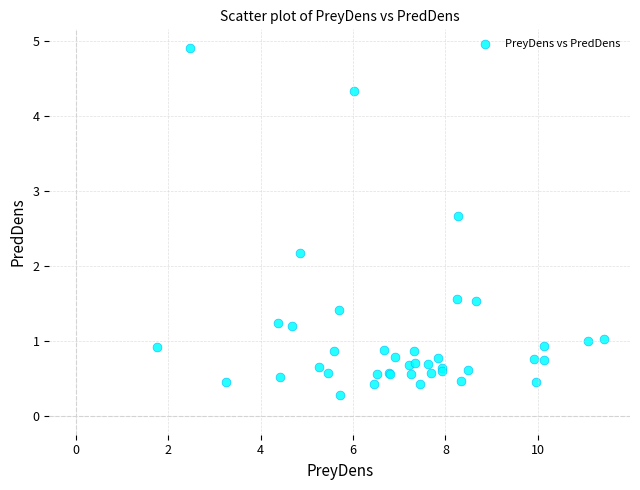

What Y value in the scatter plot is closest to 2?

2.2